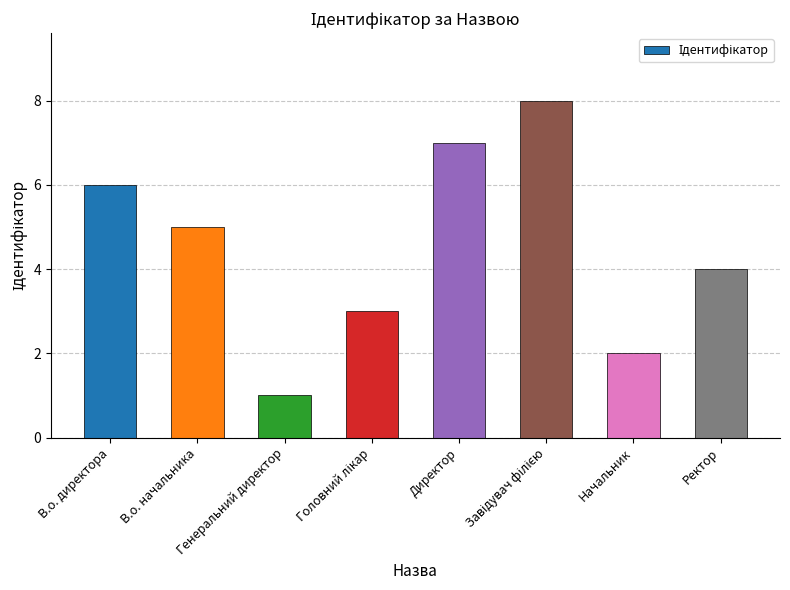

What is the change in value from Генеральний директор to Ректор?

+3